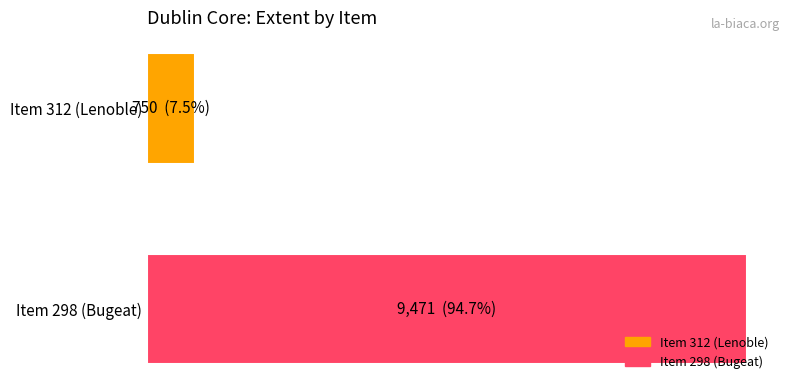

What are all the series names shown in the legend?

Item 312 (Lenoble), Item 298 (Bugeat)